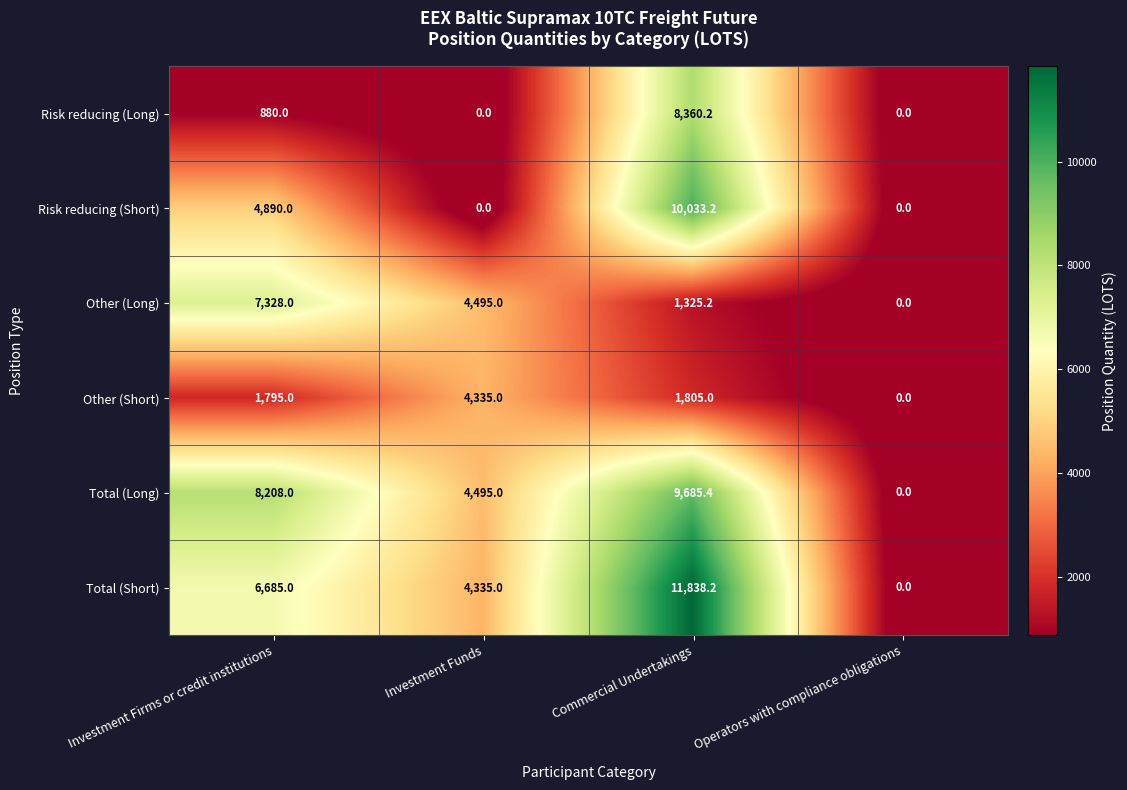

What is the difference between the second highest and second lowest values in the Total (Short) series?

2350.0